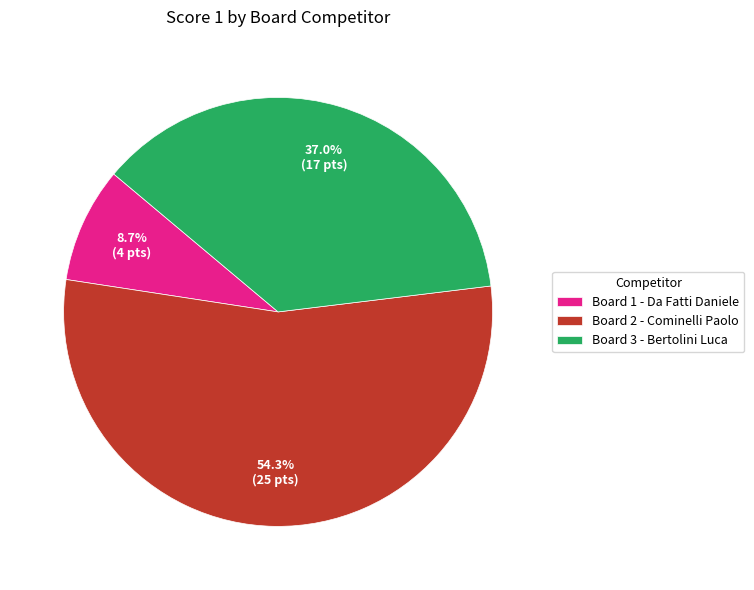

What is the ratio of the value at Board 2 - Cominelli Paolo to the value at Board 3 - Bertolini Luca?

1.5